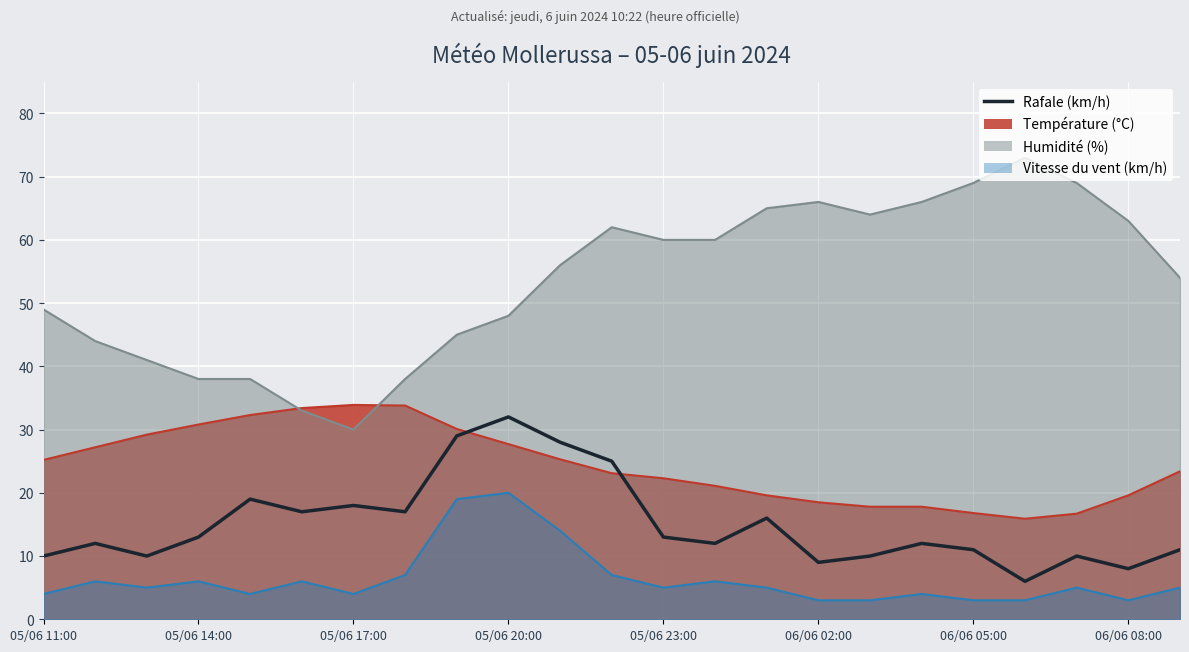

How many data points are above 12?

11